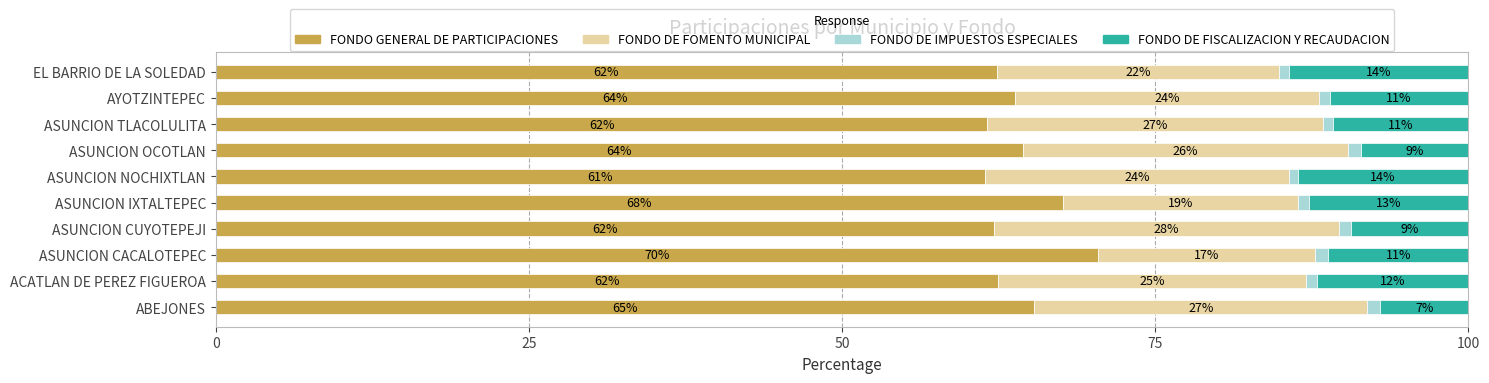

Rank the series by their average value, from lowest to highest.

FONDO DE IMPUESTOS ESPECIALES, FONDO DE FISCALIZACION Y RECAUDACION, FONDO DE FOMENTO MUNICIPAL, FONDO GENERAL DE PARTICIPACIONES